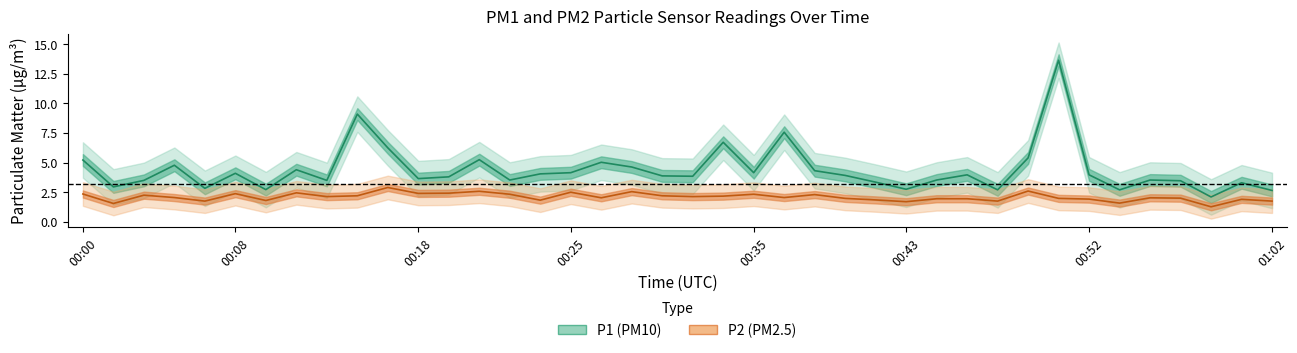

Which series has the largest total across all categories?

P1